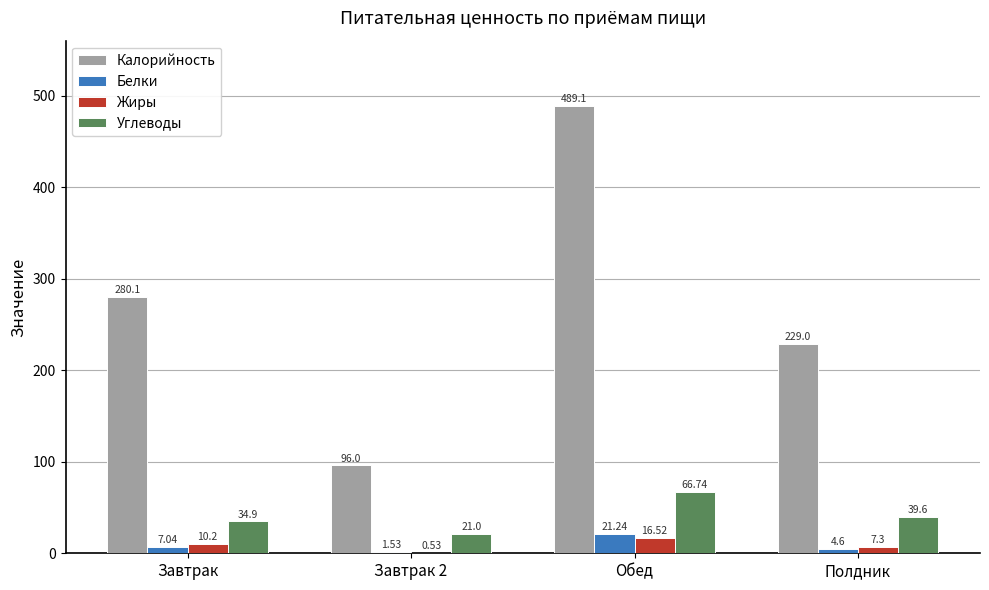

At which label does Углеводы reach its peak?

Обед